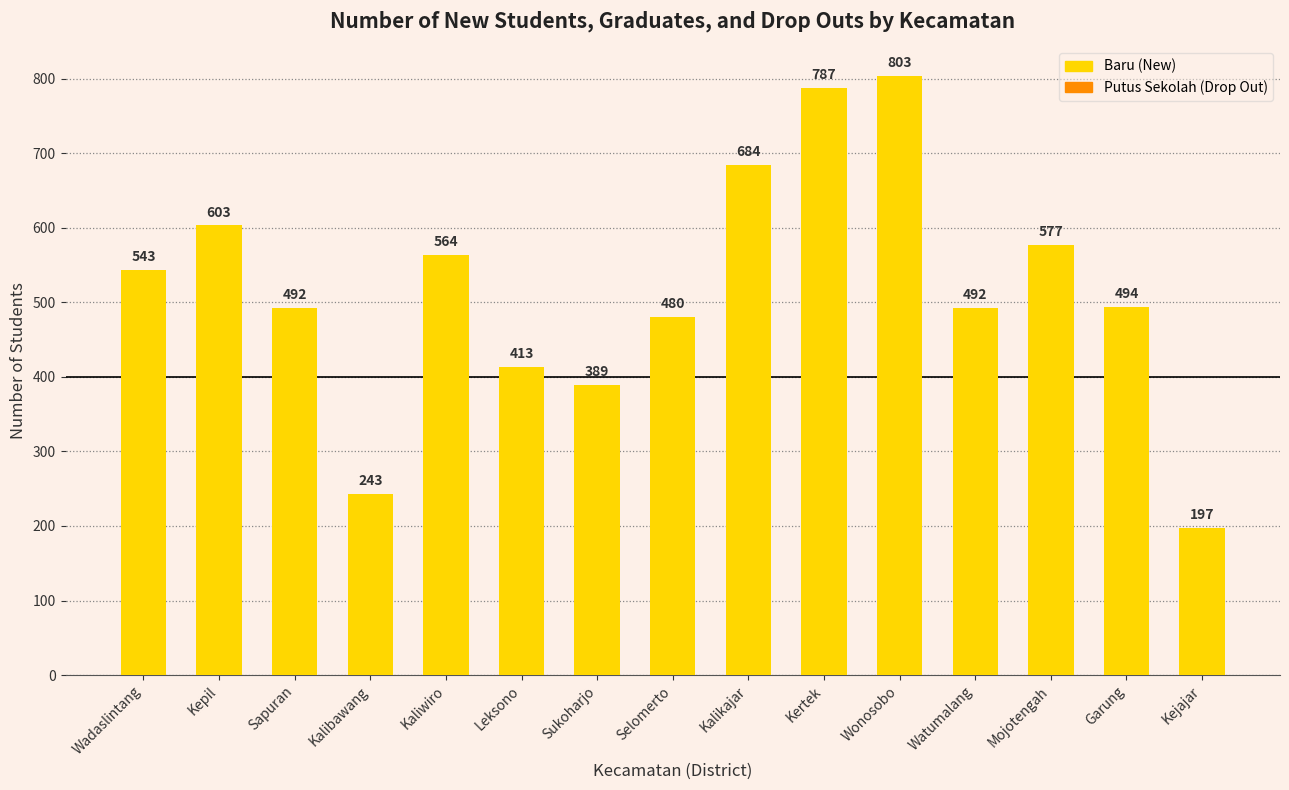

What is the label of the 15th bar from the left?

Kejajar